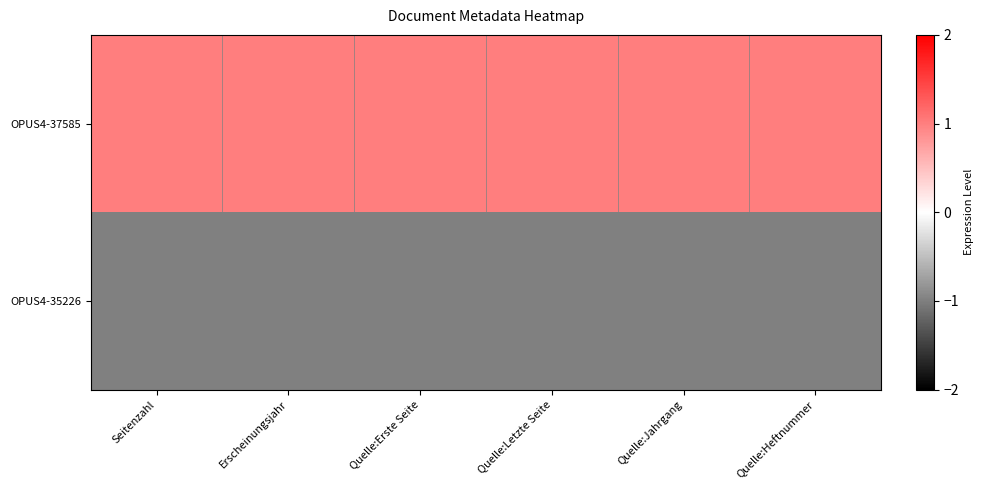

What is the spread (max minus min) of values at Seitenzahl?

2